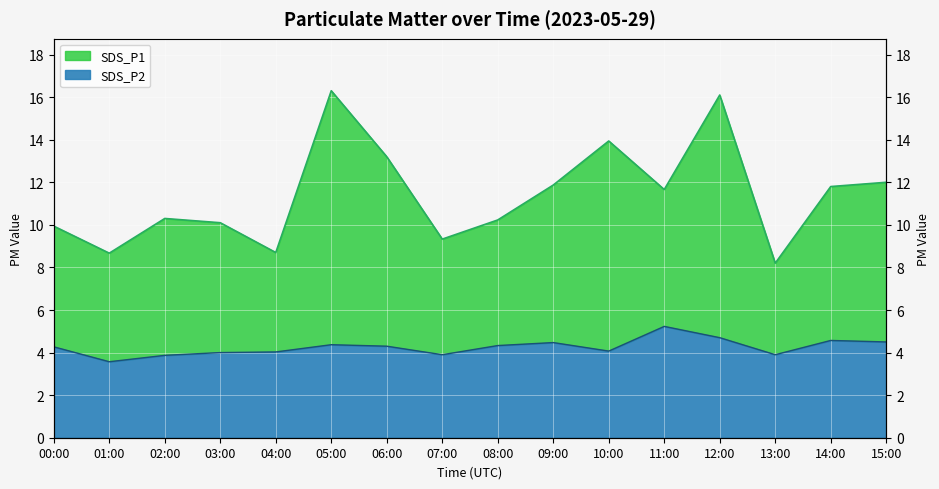

Reading left to right, what are all the values shown in this chart?

SDS_P1: 00:00=9.9	01:00=8.7	02:00=10.3	03:00=10.1	04:00=8.7	05:00=16.3	06:00=13.2	07:00=9.3	08:00=10.2	09:00=11.9	10:00=13.9	11:00=11.7	12:00=16.1	13:00=8.2	14:00=11.8	15:00=12.0
SDS_P2: 00:00=4.3	01:00=3.6	02:00=3.9	03:00=4.0	04:00=4.0	05:00=4.4	06:00=4.3	07:00=3.9	08:00=4.3	09:00=4.5	10:00=4.1	11:00=5.2	12:00=4.7	13:00=3.9	14:00=4.6	15:00=4.5